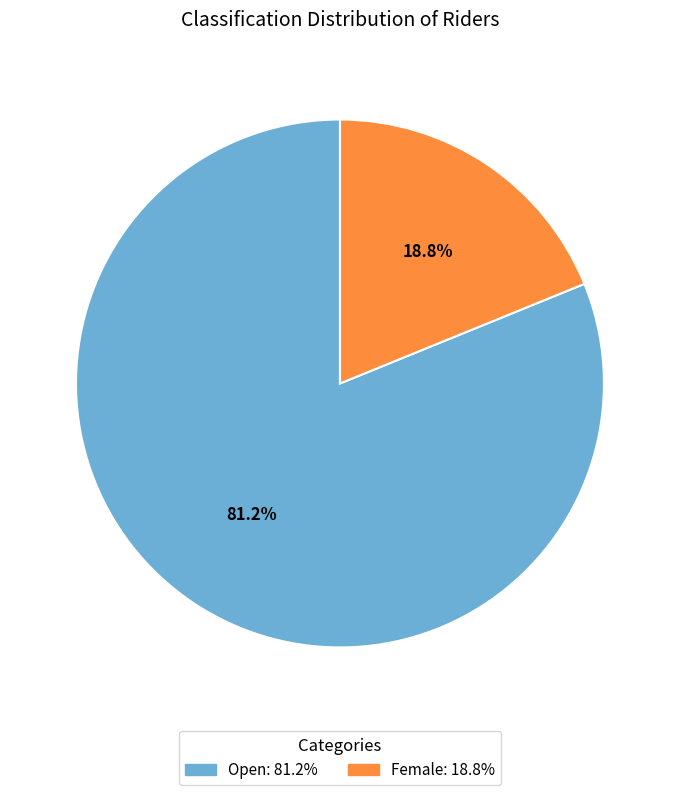

How many segments does this pie chart have?

2